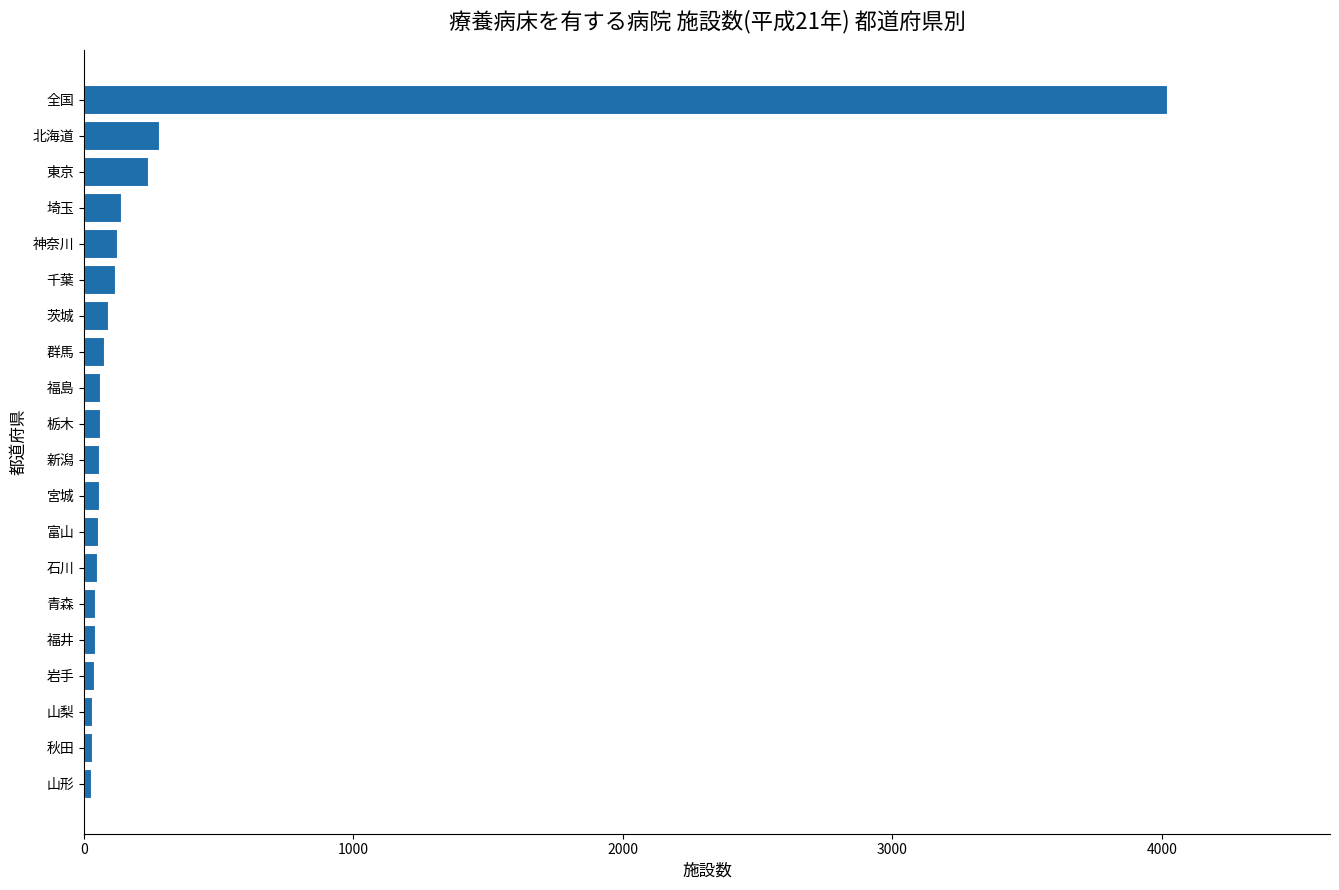

The value at 全国 is 4021. True or false?

True